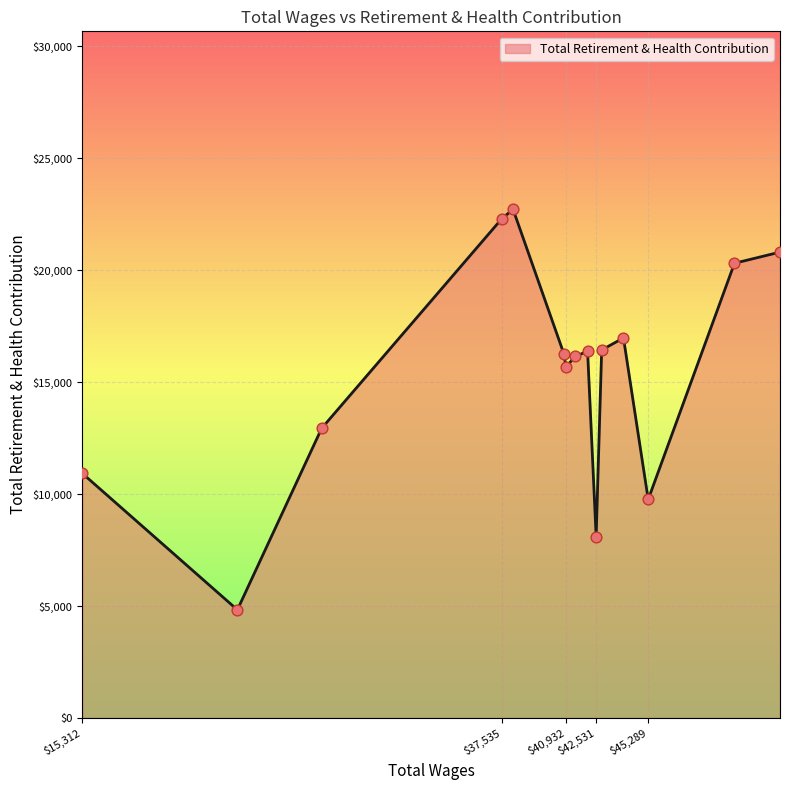

What is the greatest value displayed?

22715